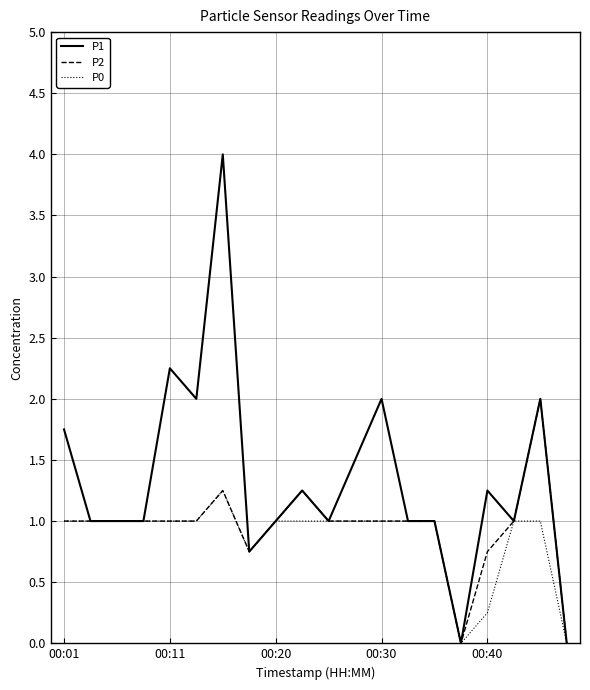

Which series has the widest spread of values?

P1